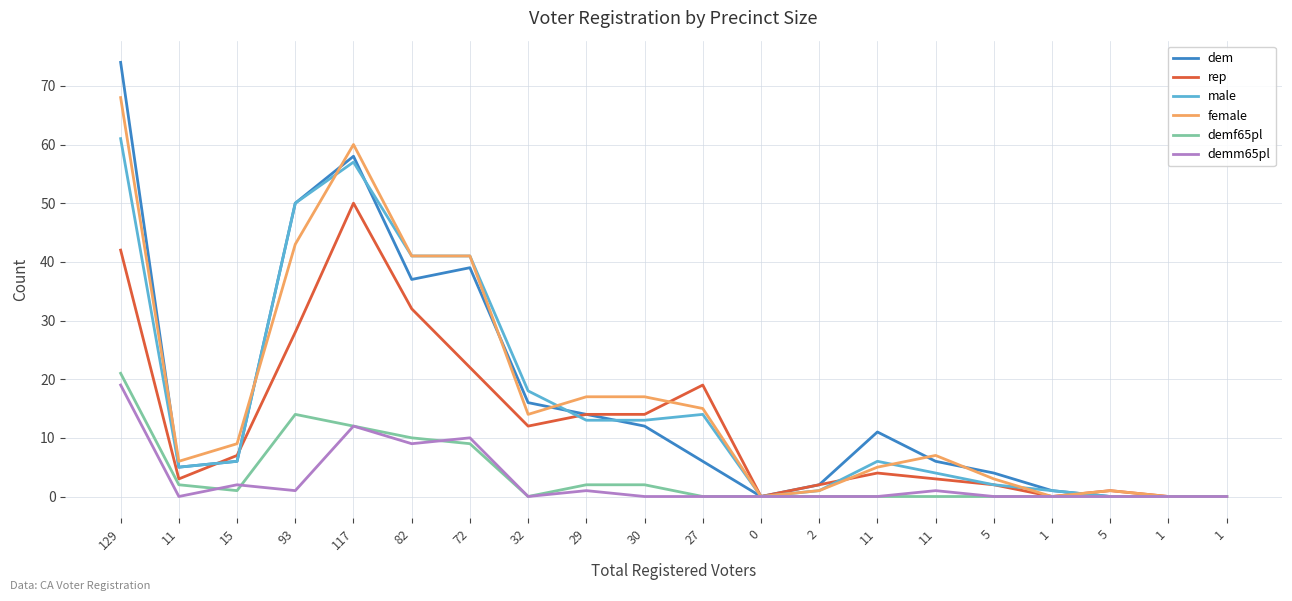

What are all the series names shown in the legend?

dem, rep, male, female, demf65pl, demm65pl